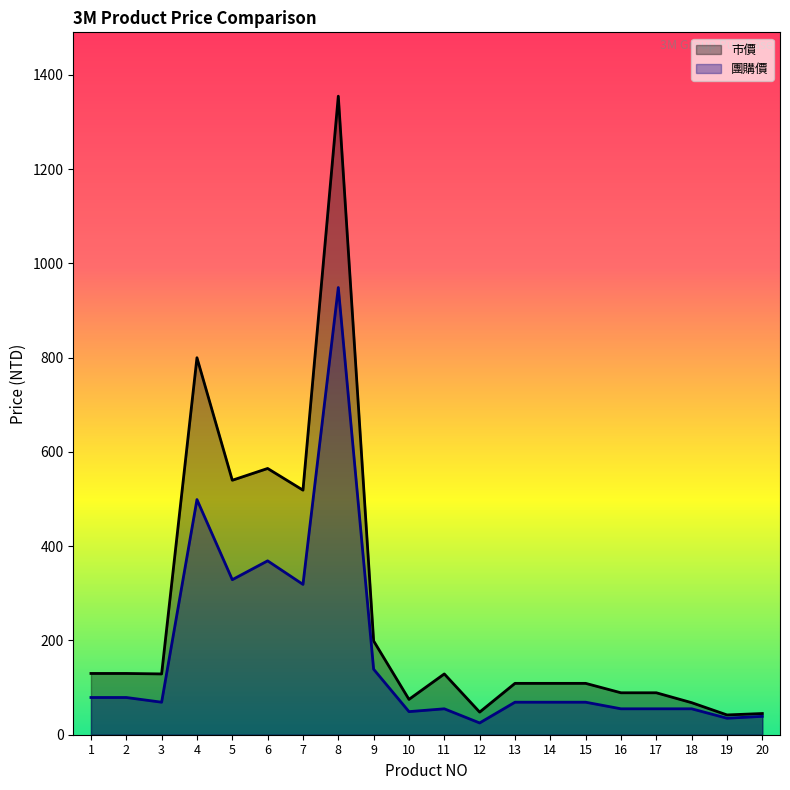

The 市價 series shows 37 at 16. True or false?

False